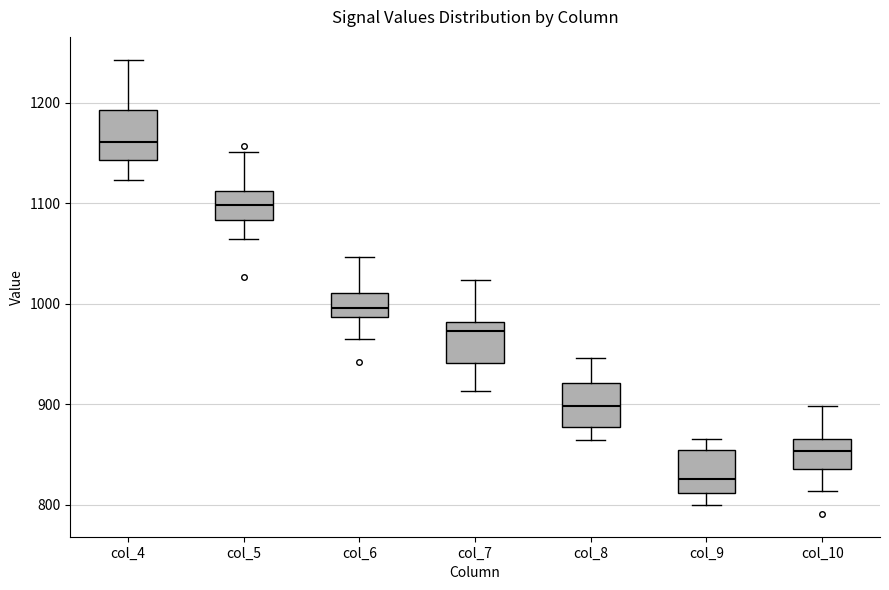

Reading left to right, transcribe this box plot: for each box, give where its median line is, the range the box spans, and where its two whiskers end, as read against the y-axis. The values are not printed on the chart, so give them approximately, as read against the axis.

col_4: median 1160, box 1140 to 1190, whiskers 1120 to 1240
col_5: median 1100, box 1080 to 1110, whiskers 1070 to 1150
col_6: median 1000, box 990 to 1010, whiskers 970 to 1050
col_7: median 970, box 940 to 980, whiskers 910 to 1020
col_8: median 900, box 880 to 920, whiskers 870 to 950
col_9: median 830, box 810 to 860, whiskers 800 to 870
col_10: median 850, box 840 to 870, whiskers 810 to 900